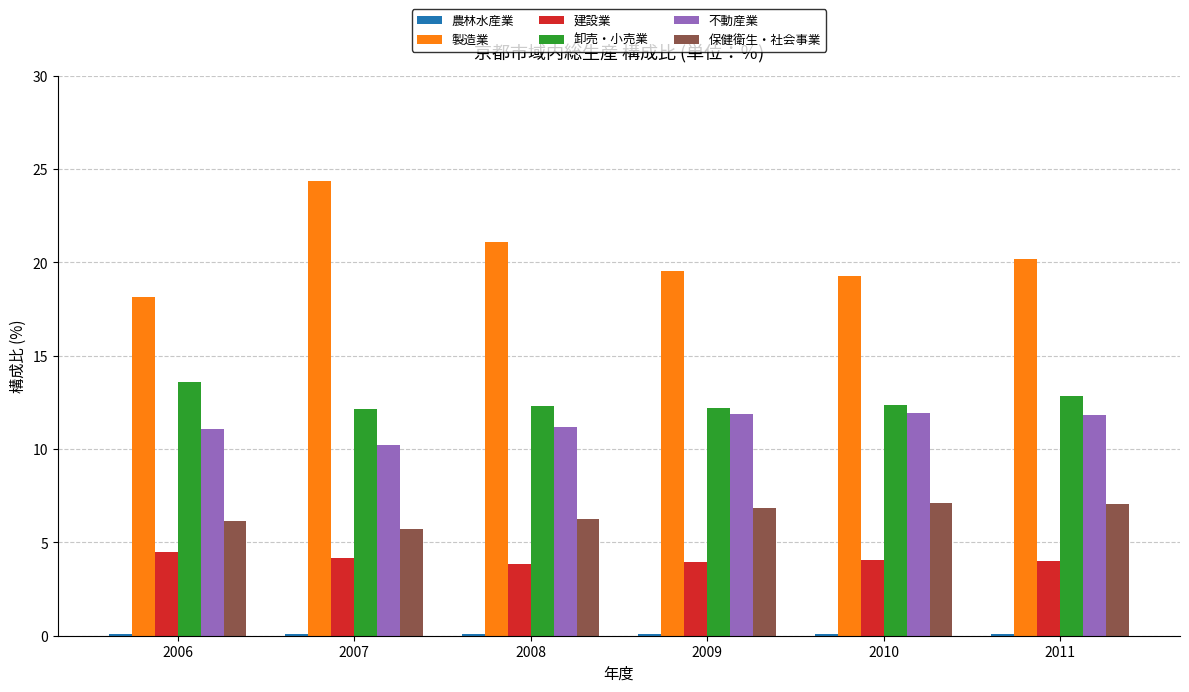

Which series has the largest total across all categories?

製造業